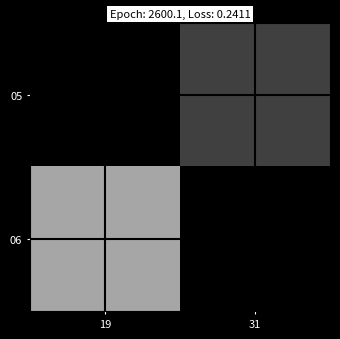

Which category has the lowest value in the 06 series?

19